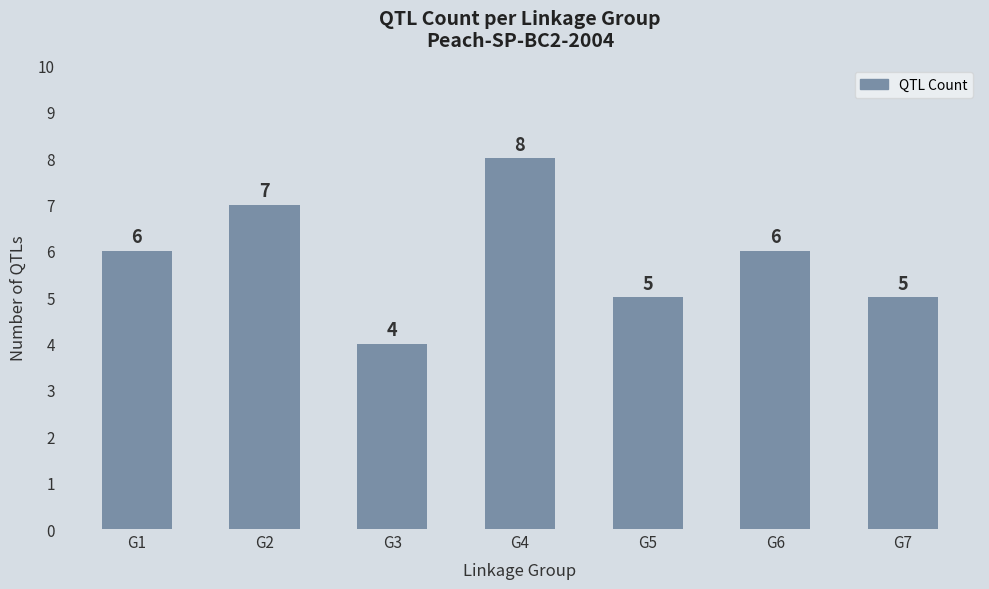

How many values are between 5 and 7?

5